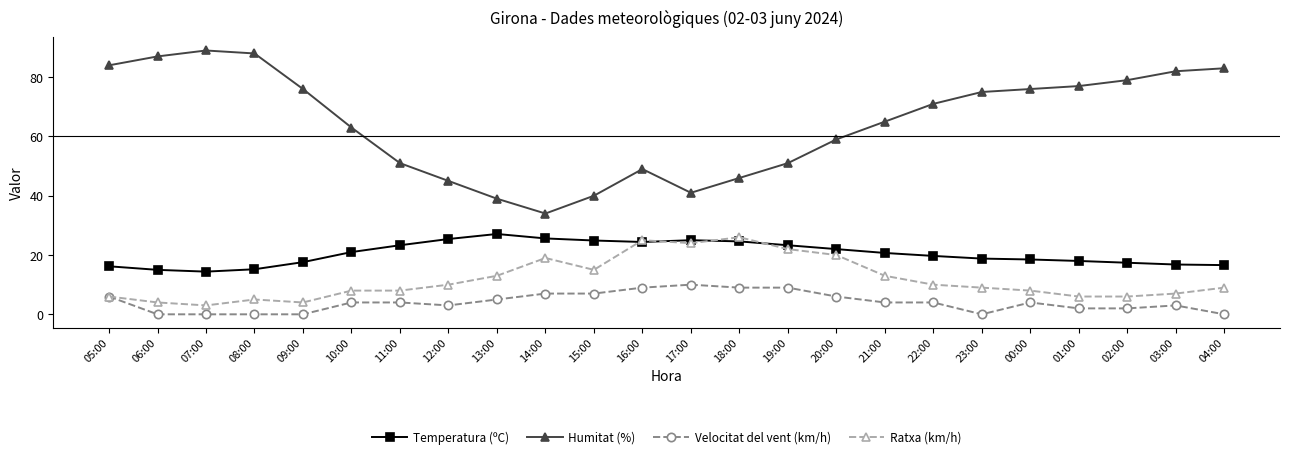

True or false: Temperatura (ºC) and Velocitat del vent (km/h) cross at least once.

False